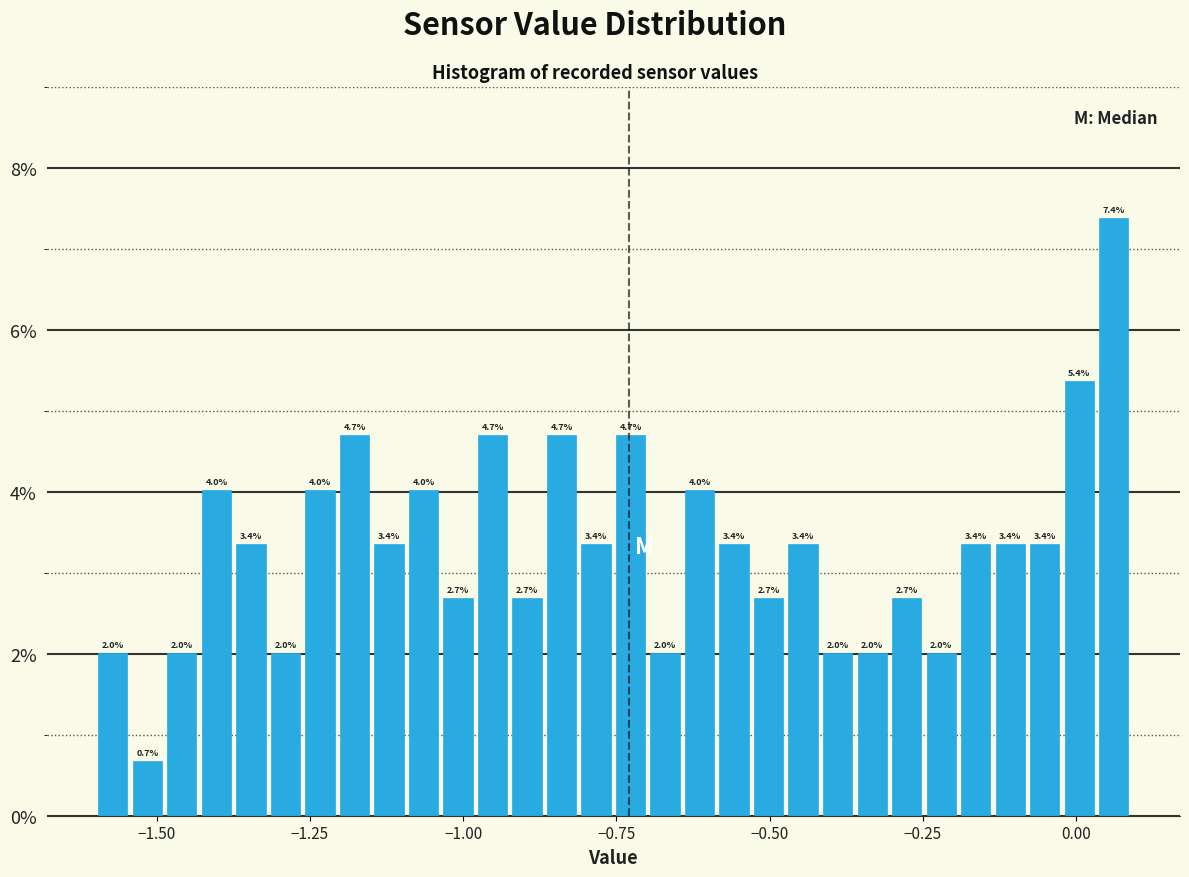

Read against the x-axis, roughly where is the centre of the tallest bar?

0.05